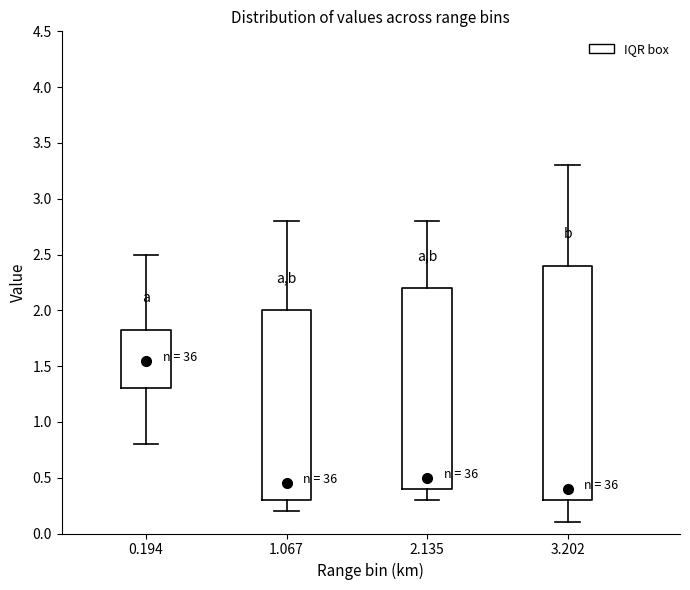

Which box has the highest median line?

0.194